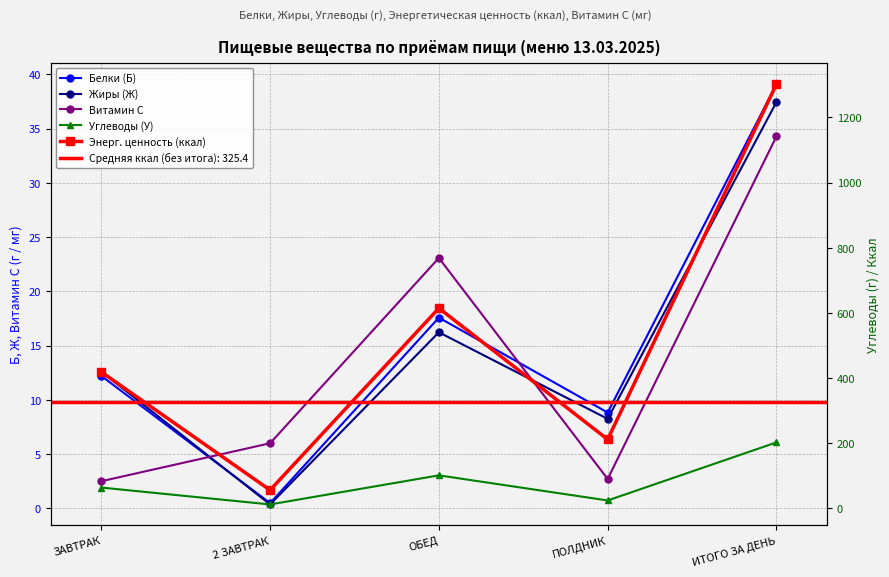

How many lines are shown in the chart?

5